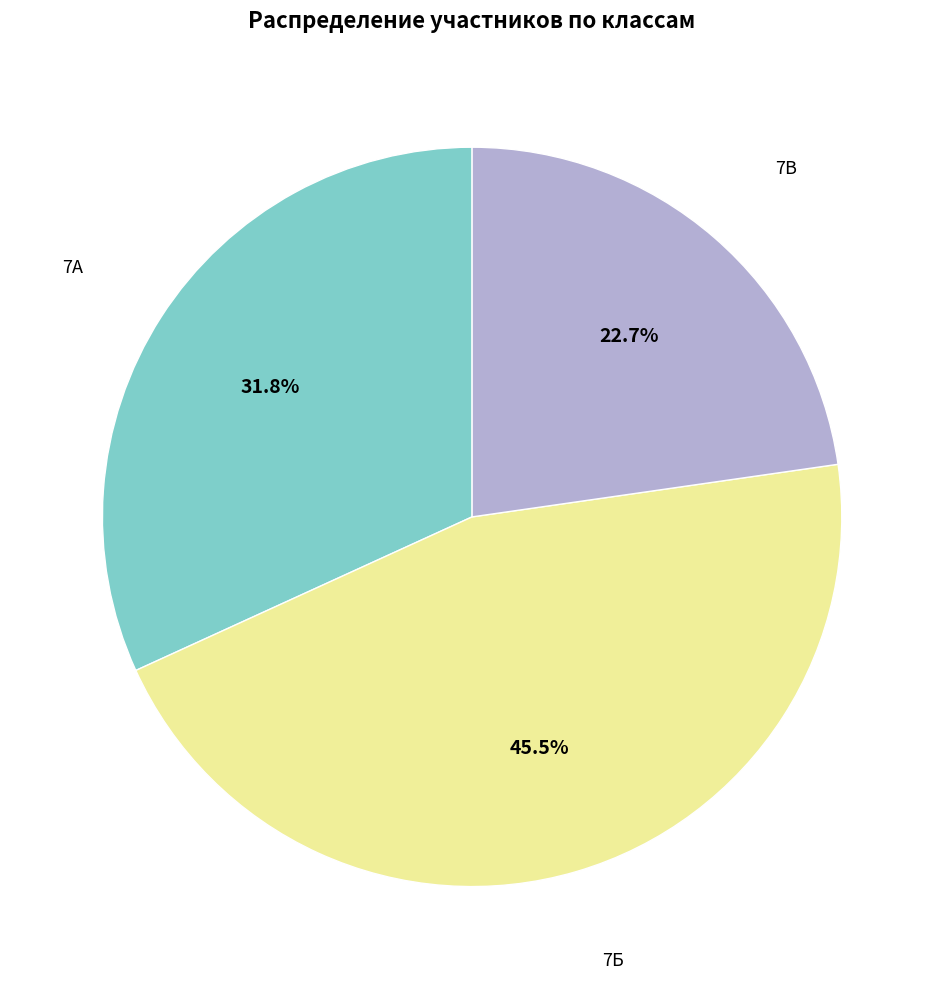

What is the smallest slice in the pie chart?

7В